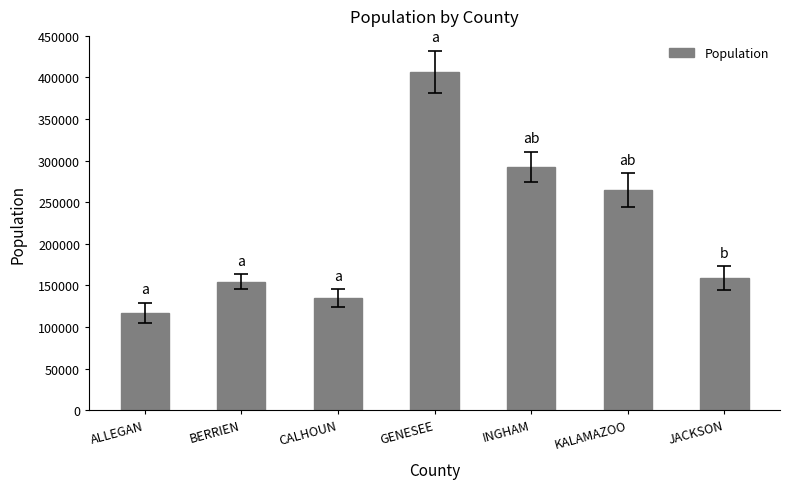

What is the difference between the values at JACKSON and ALLEGAN?

41496